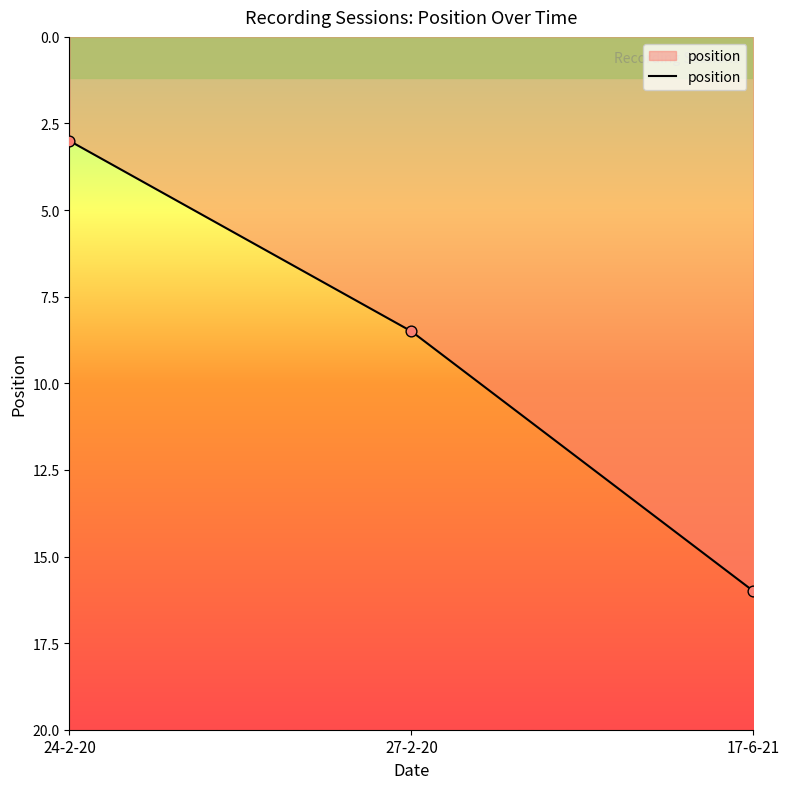

What is the change in value from 24-2-20 to 27-2-20?

+5.5